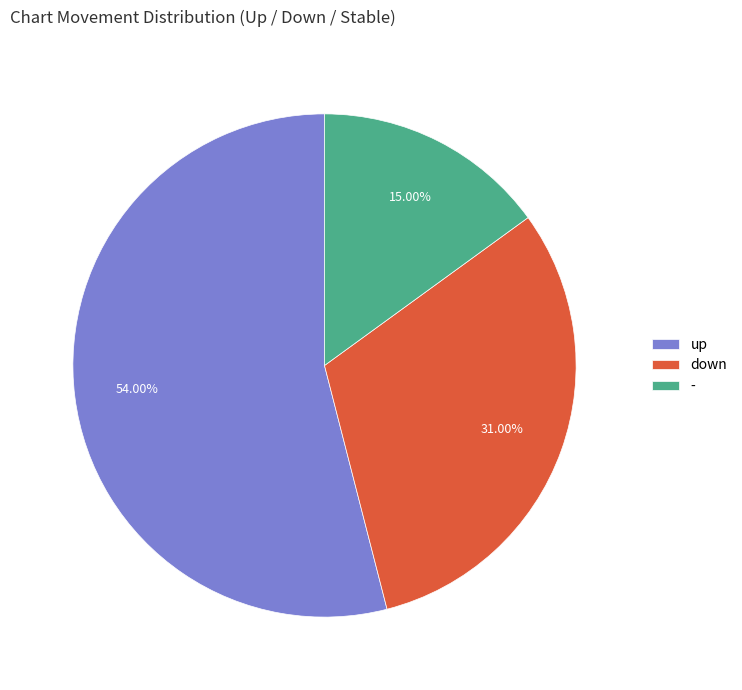

What is the ratio of the value at down to the value at up?

0.6